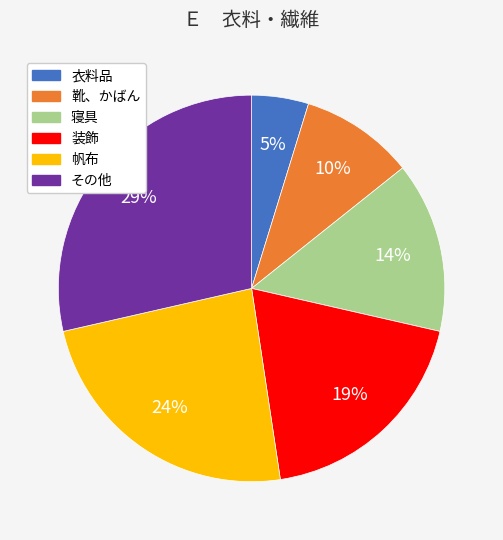

Rank the categories by value from highest to lowest.

その他, 帆布, 装飾, 寝具, 靴、かばん, 衣料品